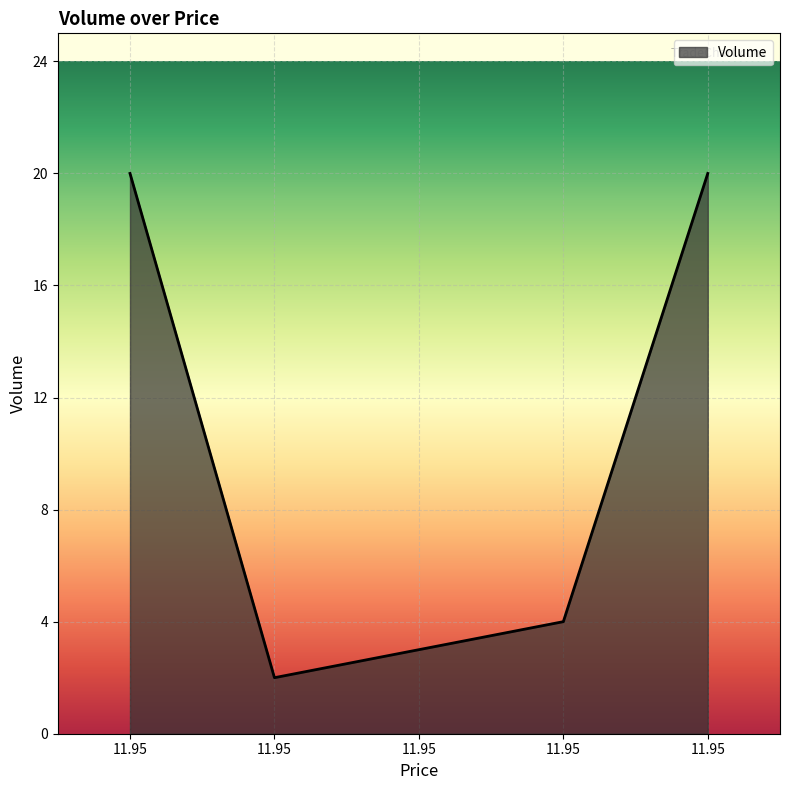

How many series are shown in this chart?

1